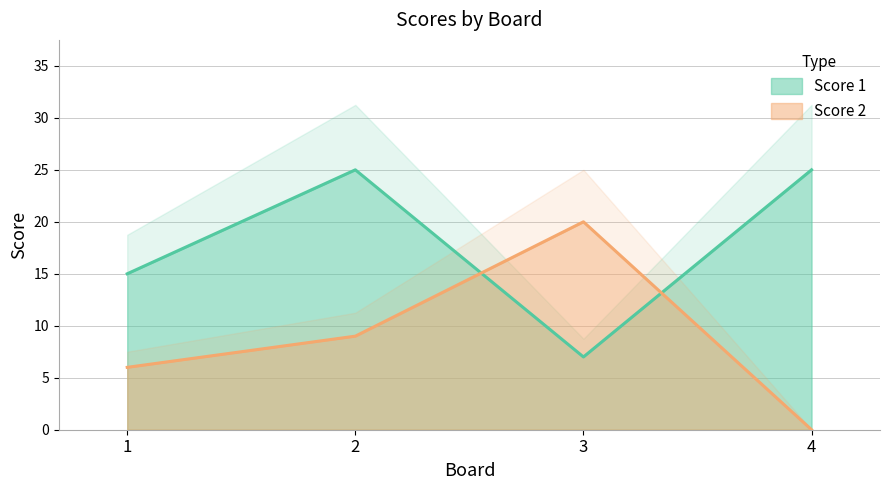

What is the value of the Score 1 point at the 1st from the left?

15